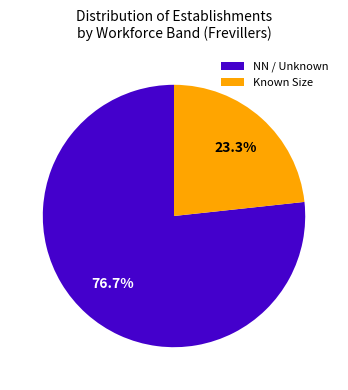

Which category accounts for the majority?

NN / Unknown